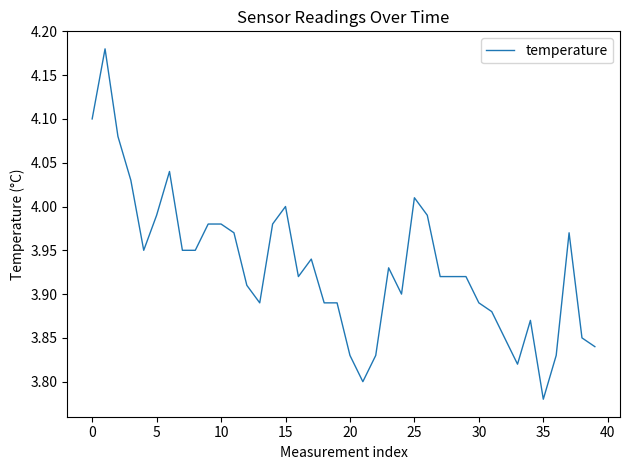

What is the difference between the maximum and second lowest values?

0.4